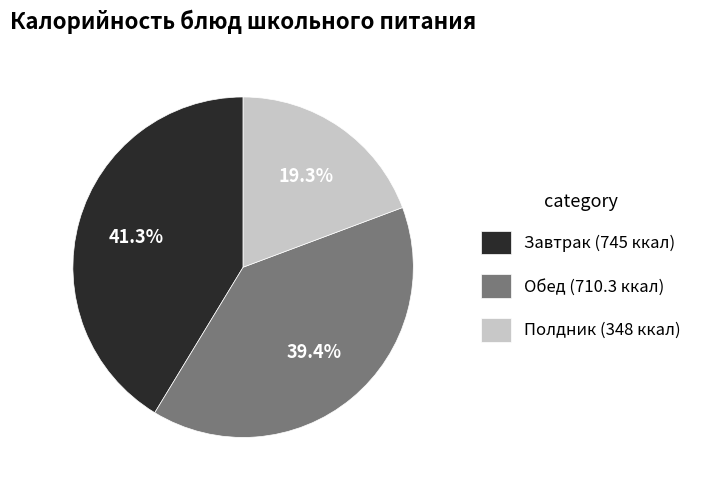

What percentage is NOT represented by Завтрак (745 ккал)?

58.7%